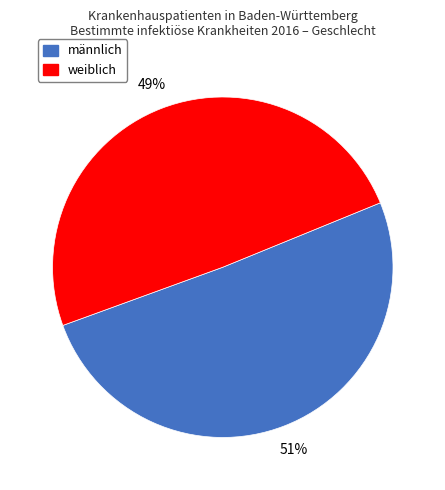

Rank the categories by value from highest to lowest.

männlich, weiblich